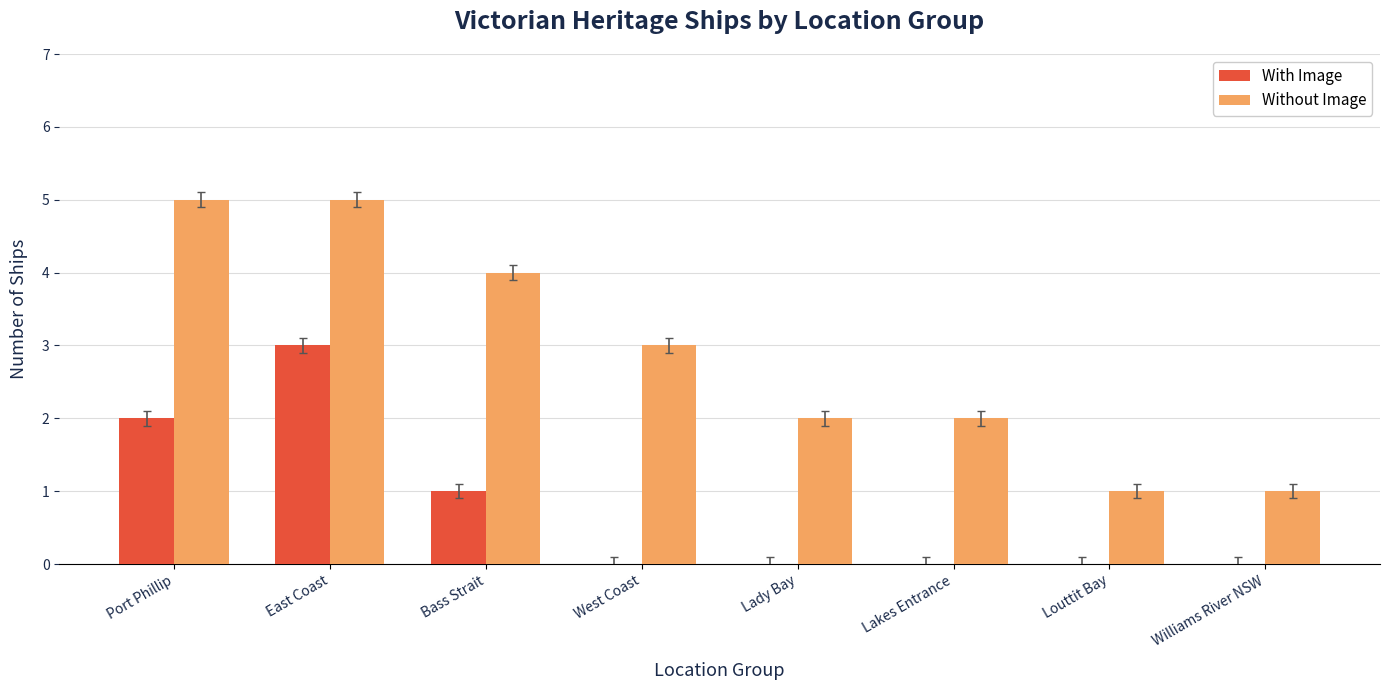

Reading left to right, list all the values displayed in this chart.

With Image: 2	3	1	0	0	0	0	0
Without Image: 5	5	4	3	2	2	1	1